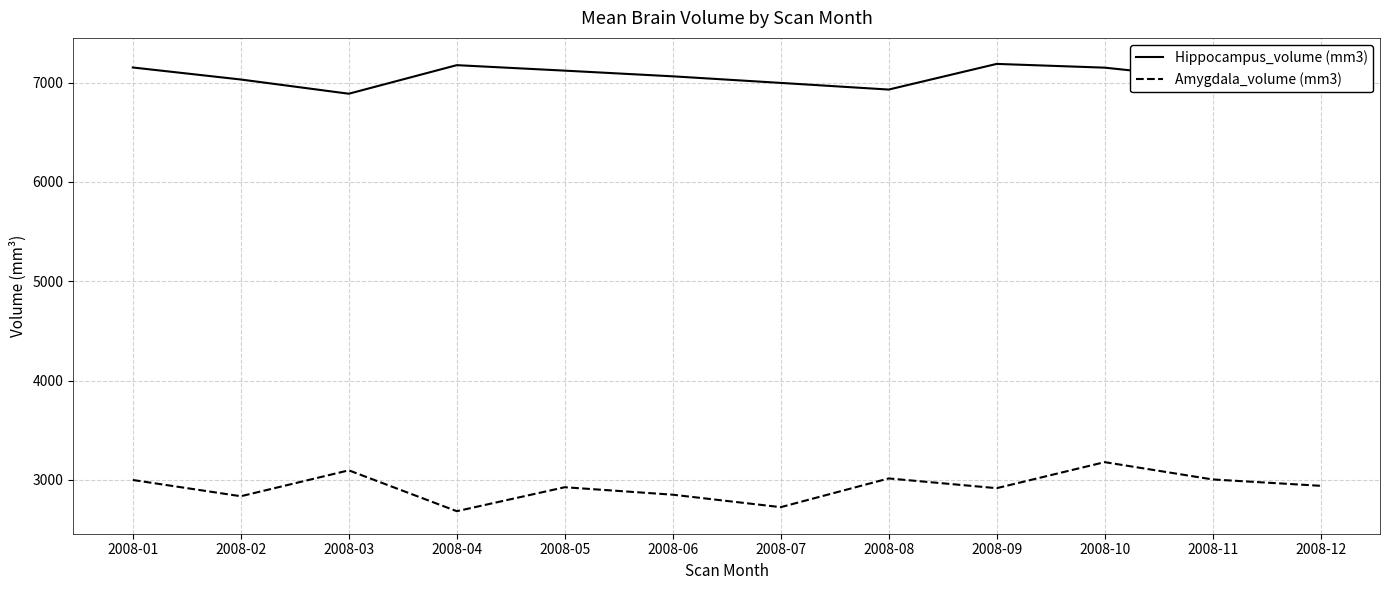

Which series has the largest total across all categories?

Hippocampus_volume (mm3)